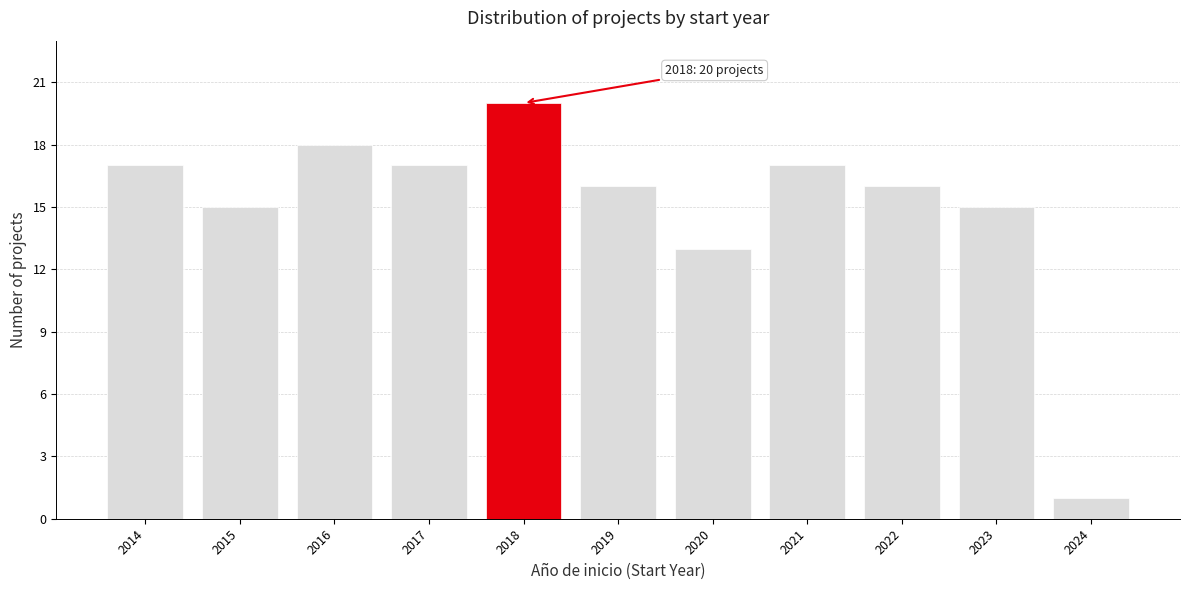

Reading right to left, transcribe all the data shown in this chart.

1	15	16	17	13	16	20	17	18	15	17